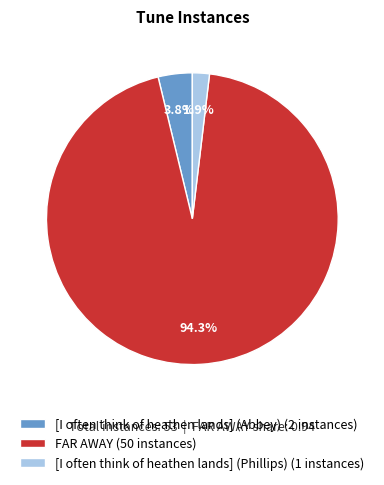

Is it true that [I often think of heathen lands] (Phillips) is 2% of the pie?

True